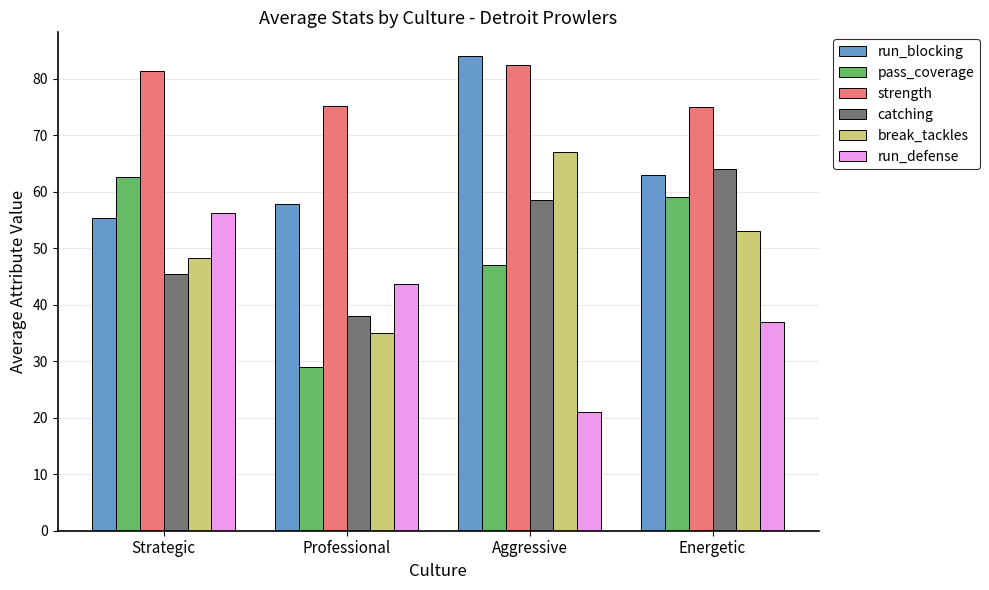

What is the difference between the highest and lowest values at Energetic?

38.0